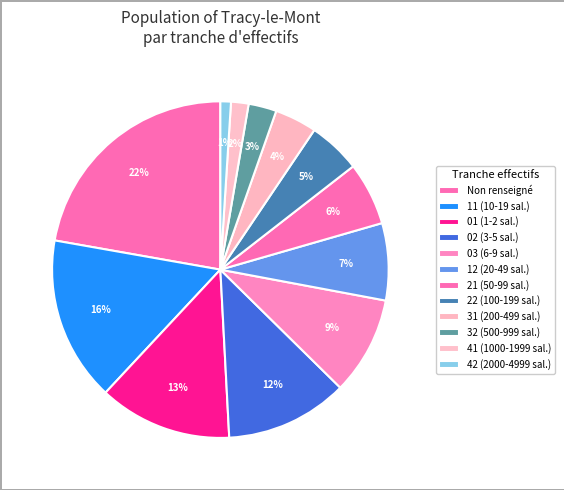

To the nearest percent, what is the difference between the largest and smallest slice percentages?

21%